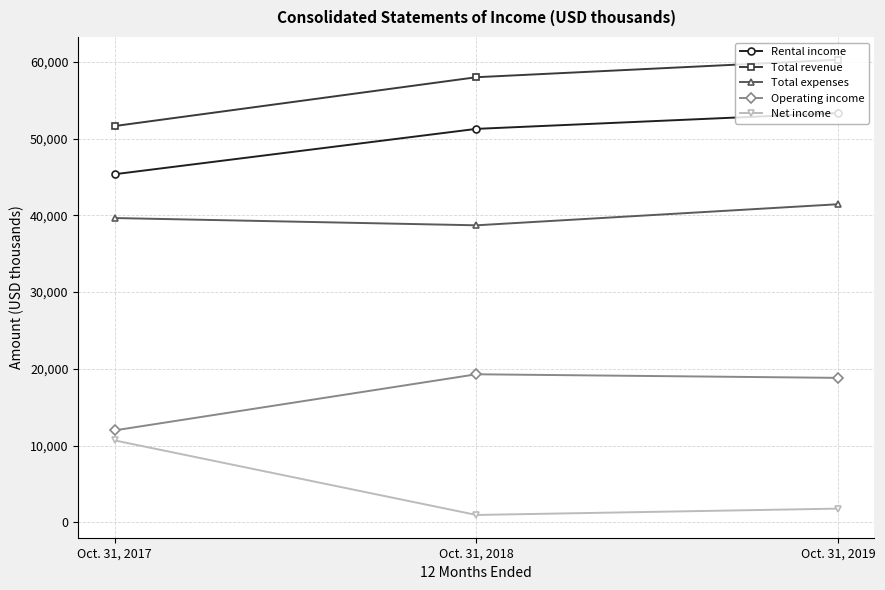

At which label does Total revenue reach its minimum?

Oct. 31, 2017